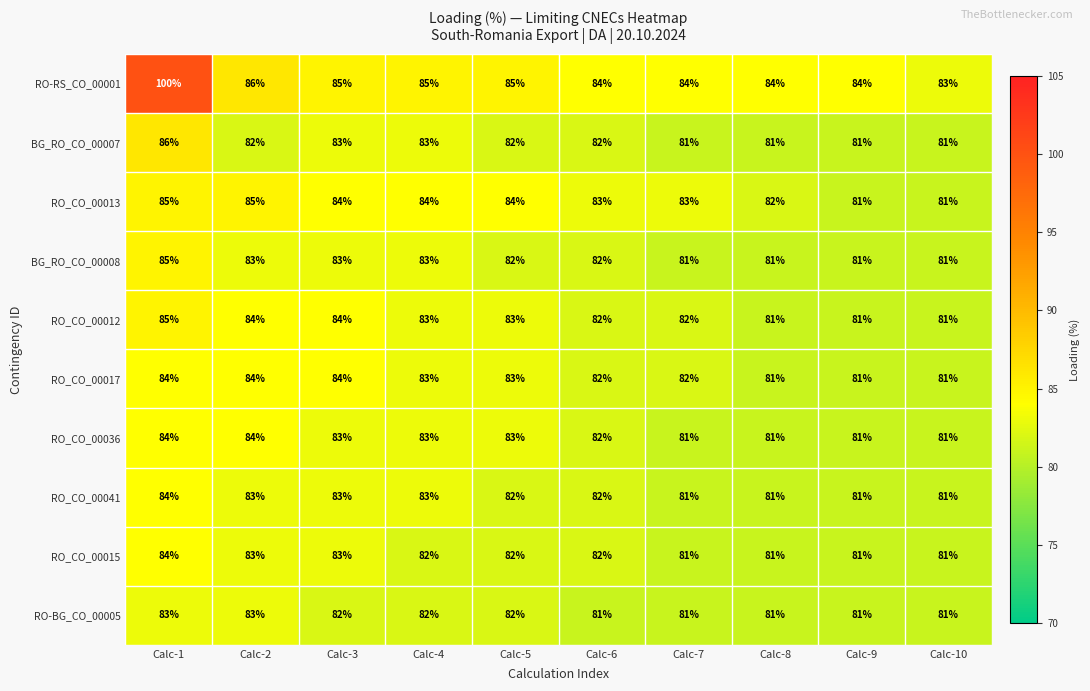

What is the spread (max minus min) of values at Calc-3?

3